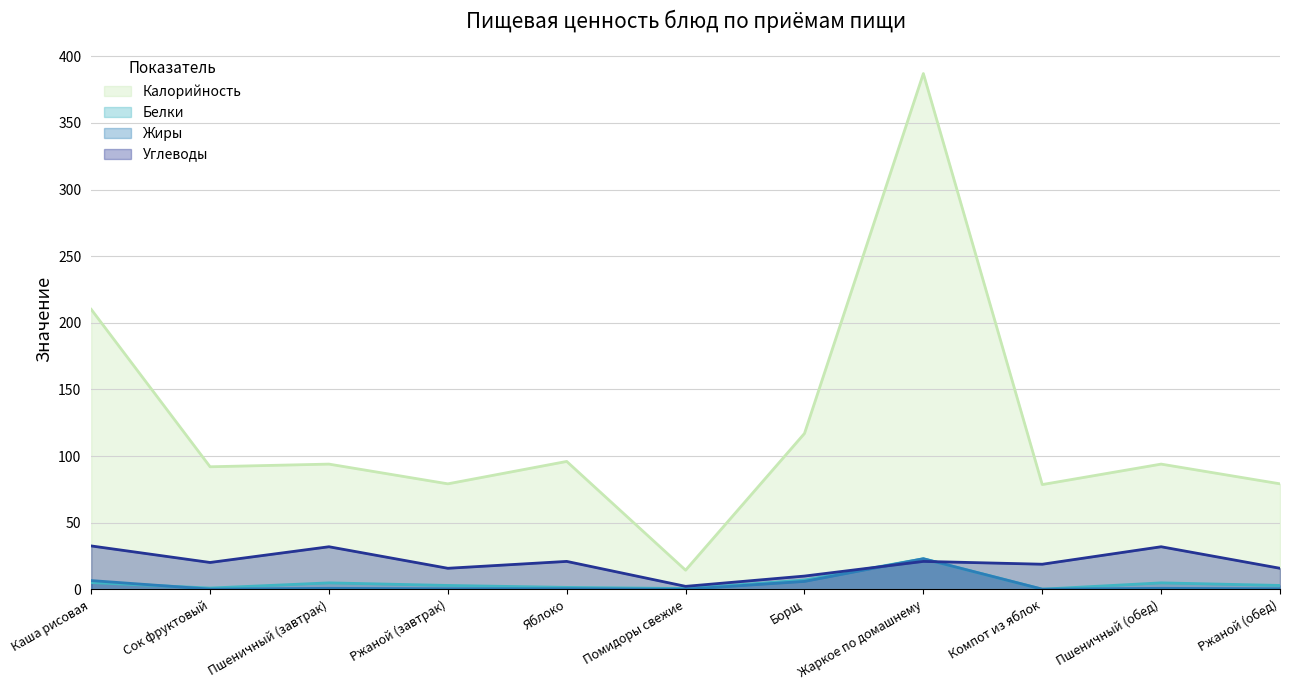

Which series has the largest range (max minus min)?

Калорийность